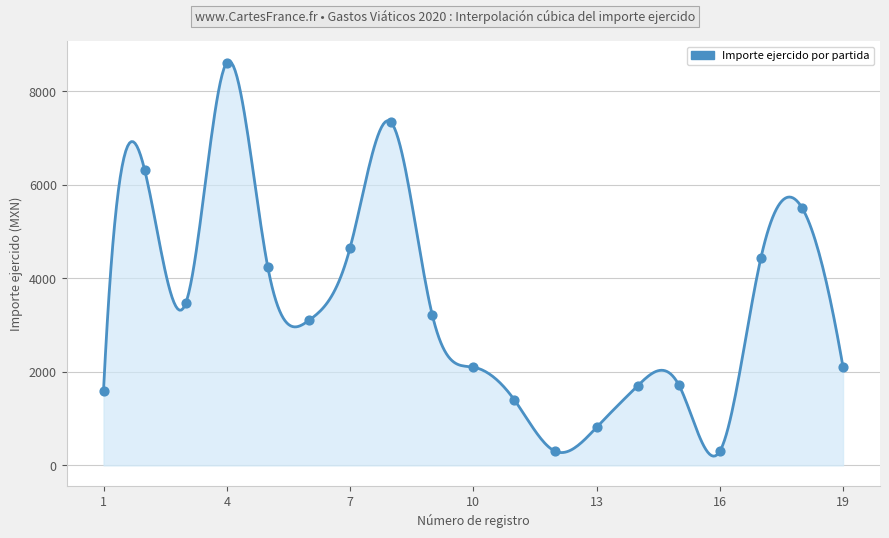

What is the ratio of the value at 17 to the value at 8?

0.6